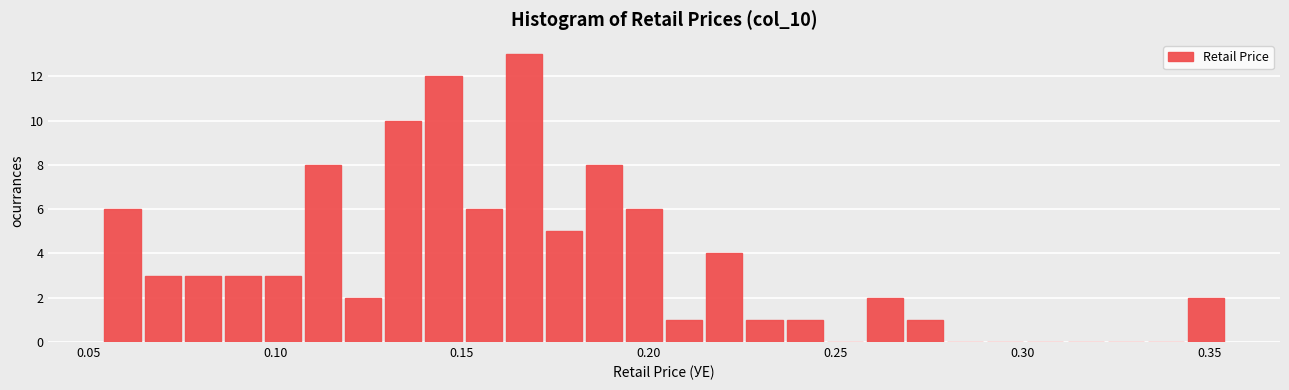

Around what value on the x-axis is the tallest bar? Give the approximate position of its centre, as read against the axis.

0.165